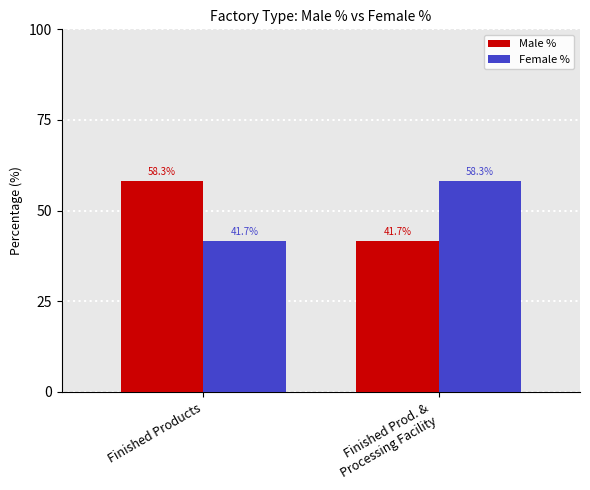

What is the total value across all series at Finished Prod. &
Processing Facility?

100.0